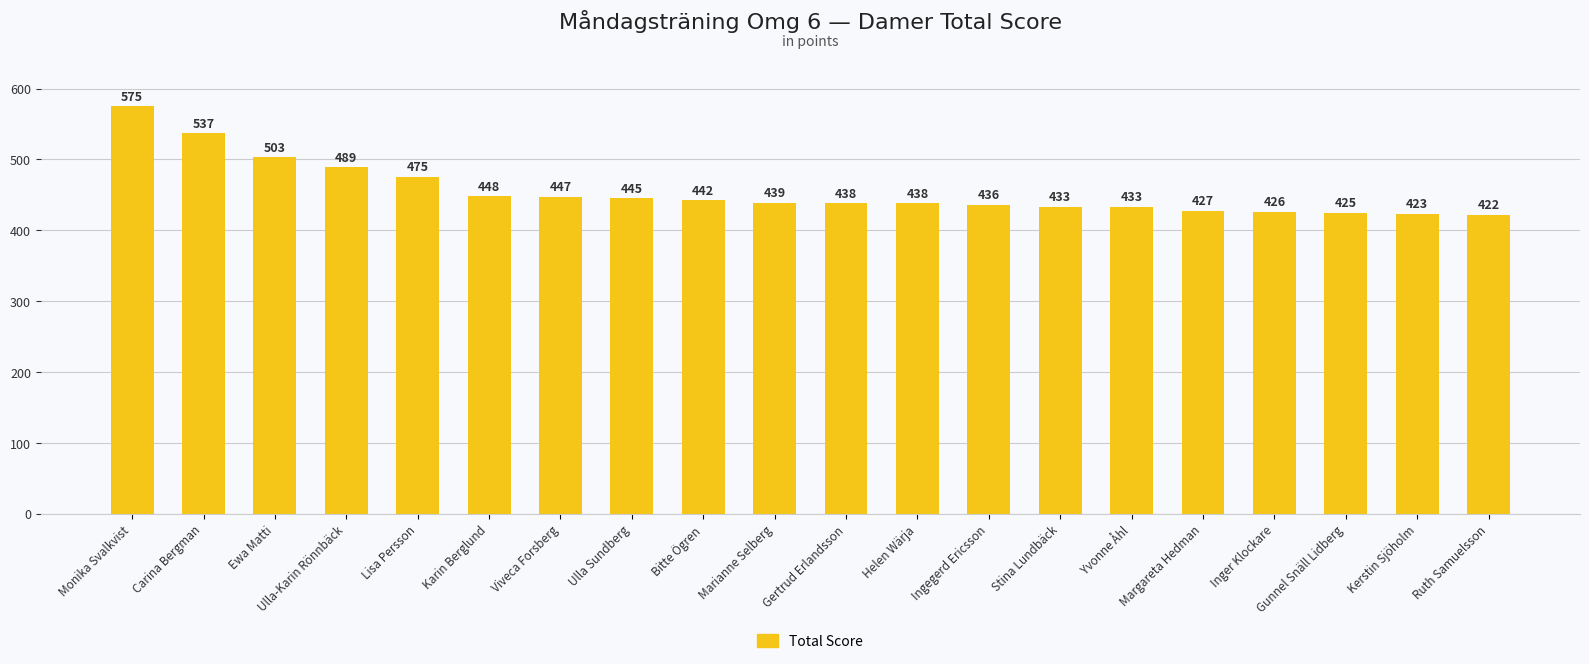

What is the change in value from Ewa Matti to Yvonne Åhl?

-70